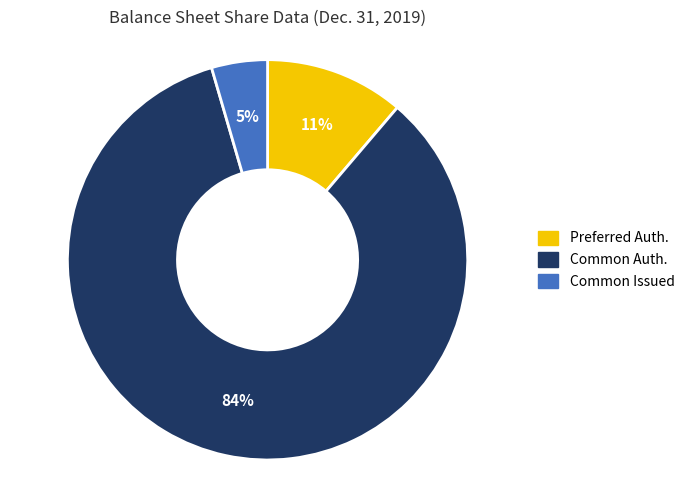

How many segments does this pie chart have?

3